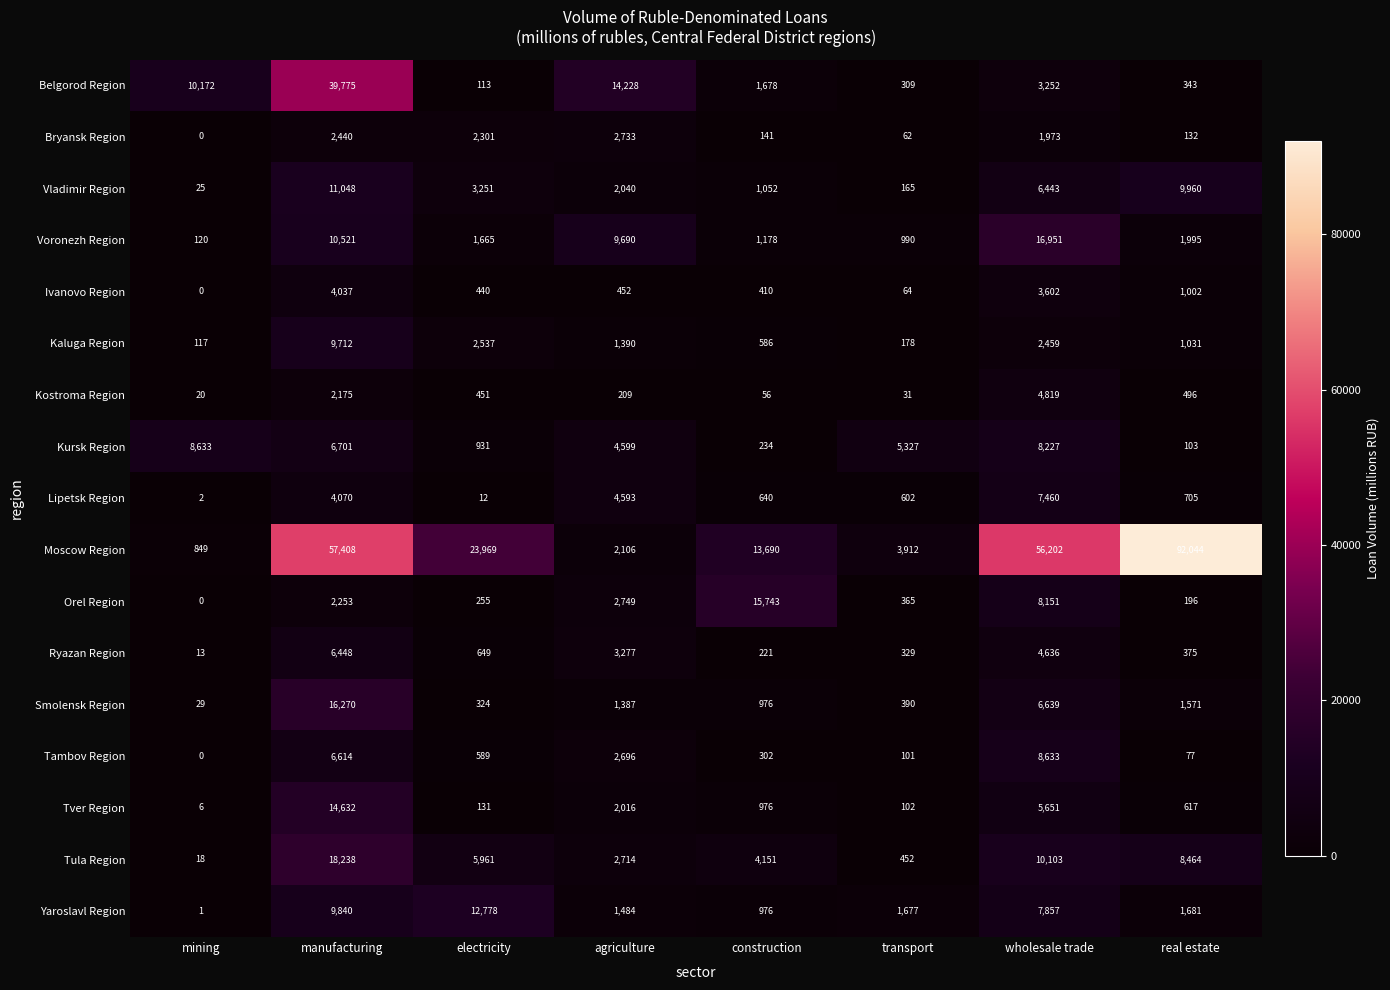

What is the sum of all Moscow Region values?

250180